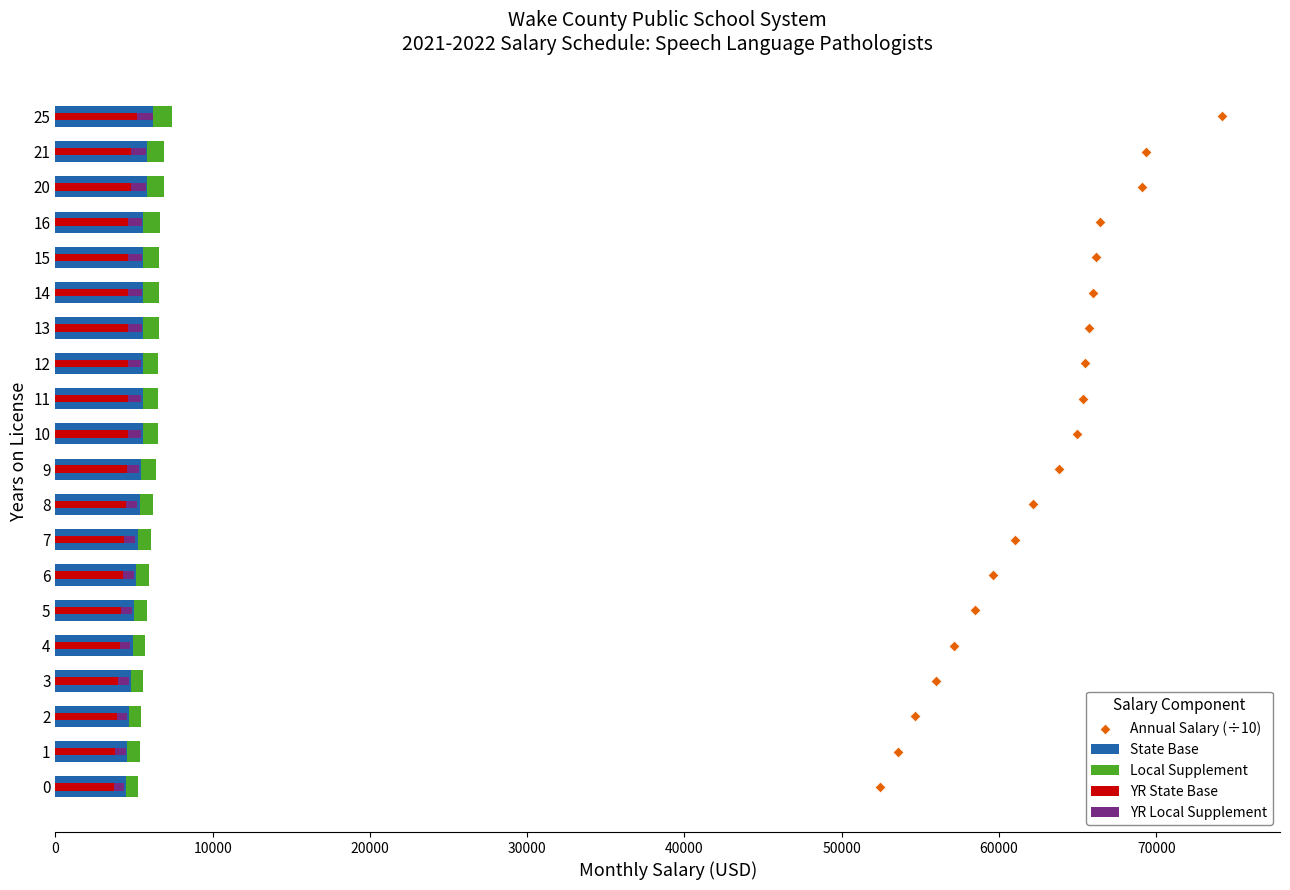

What are all the series names shown in the legend?

State Base, Local Supplement, YR State Base, YR Local Supplement, Annual Salary (÷10)